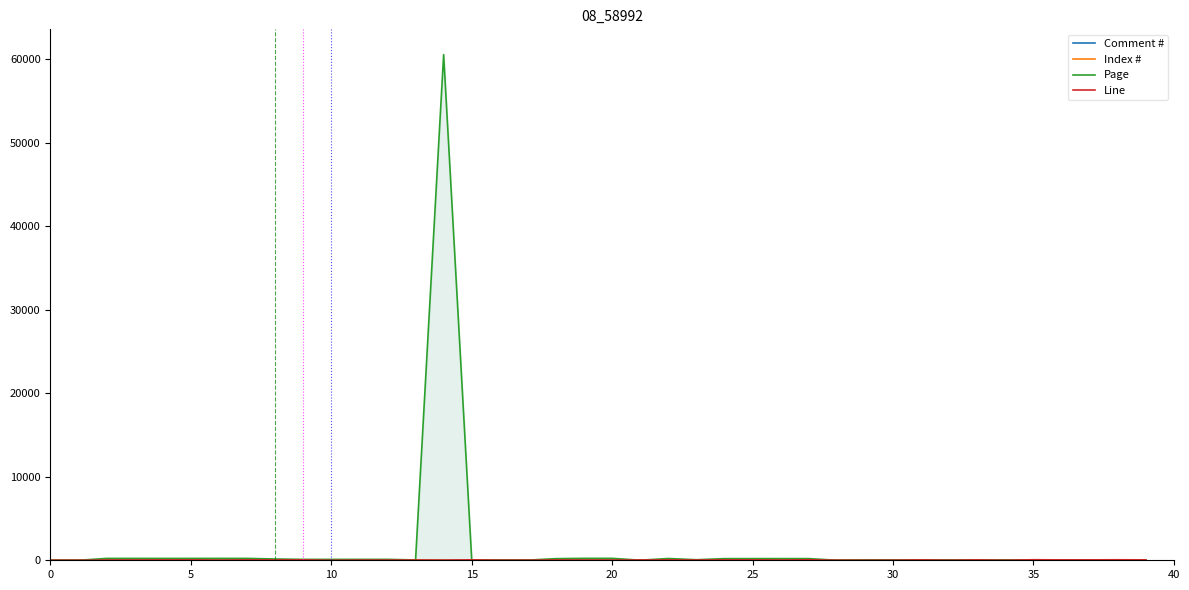

Which series has the largest range (max minus min)?

Page